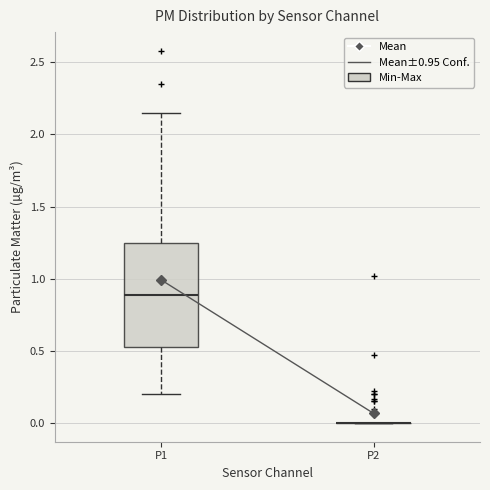

Reading left to right, read every box against the y-axis: the position of its median line, the range the box covers, and the ends of its whiskers. The values are not printed on the chart, so give them approximately, as read against the axis.

P1: median 0.90, box 0.55 to 1.25, whiskers 0.20 to 2.15
P2: box collapsed to a line at 0.00, whiskers 0.00 to 0.00